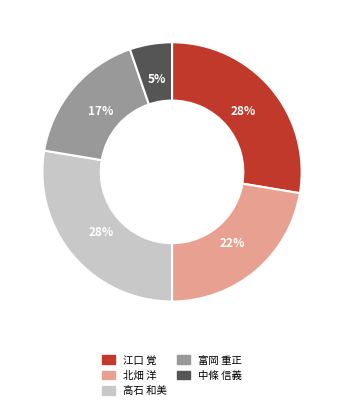

What percentage is the 江口 覚 slice, to the nearest percent?

28%